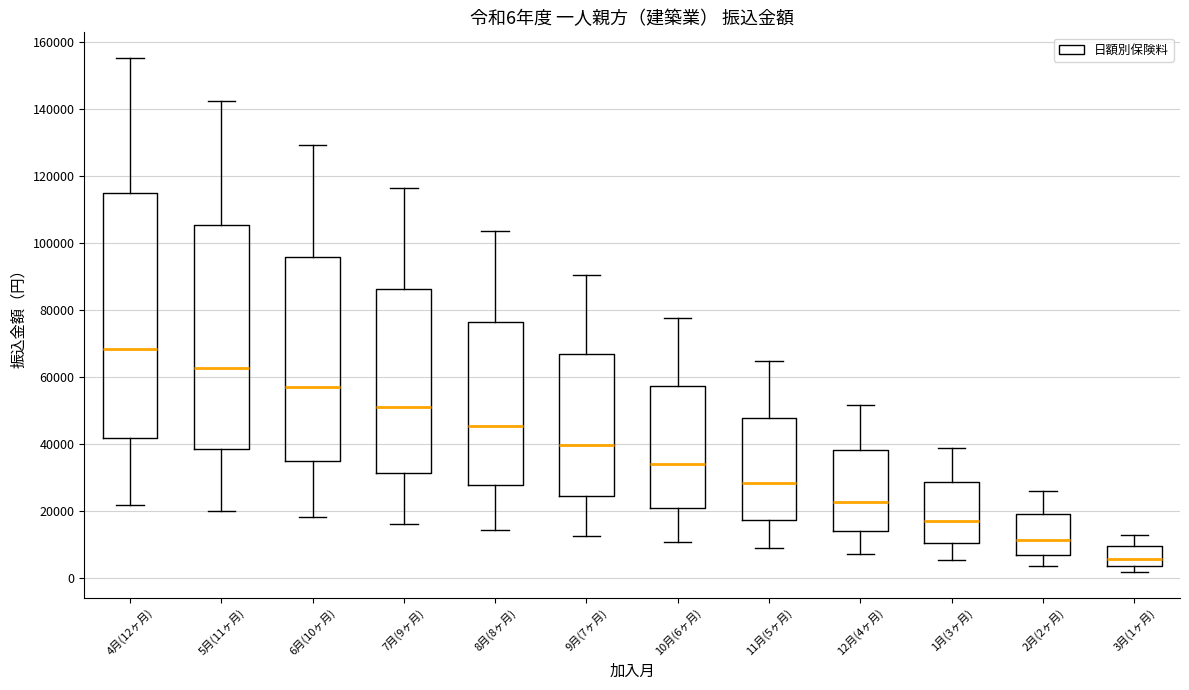

Which box's median line is the highest?

4月(12ヶ月)